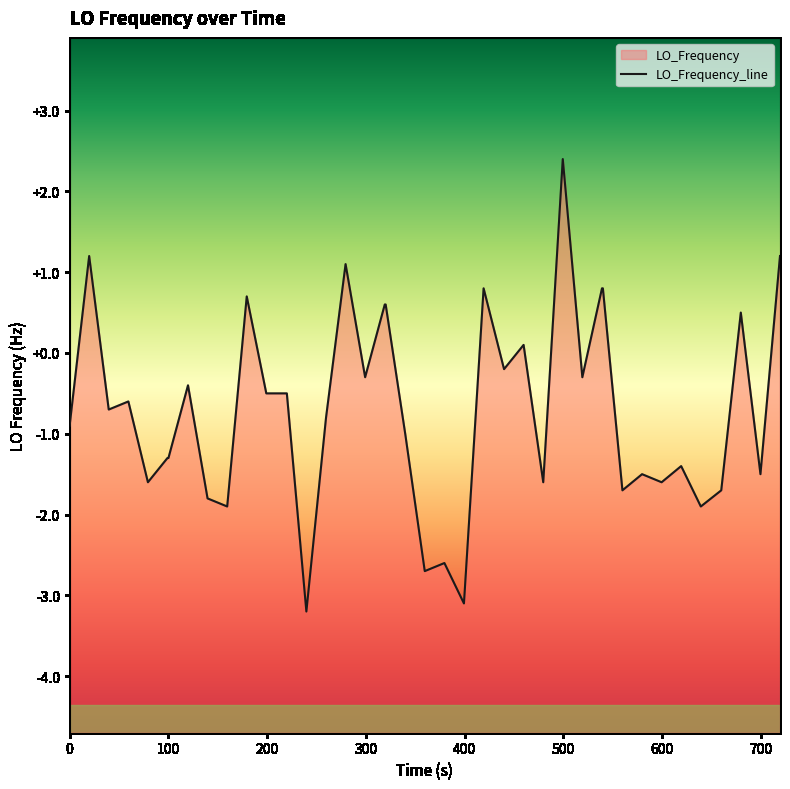

What is the minimum value shown in the chart?

-3.2